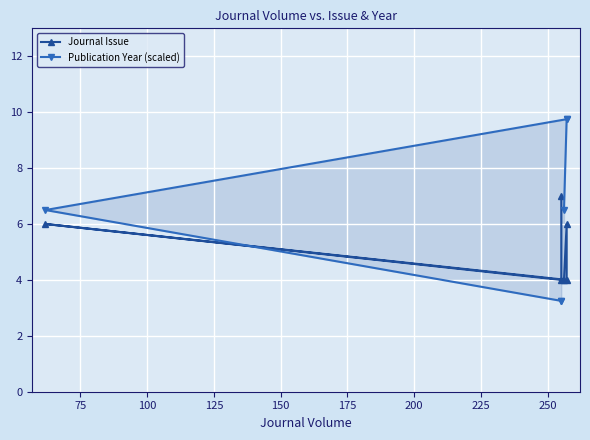

List the series in order of their peak value, highest first.

Publication Year (scaled), Journal Issue